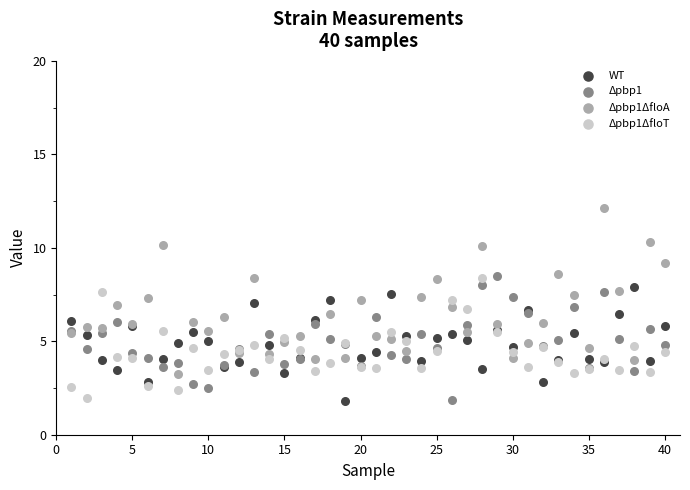

What is the X range (max minus min) for the scatter plot?

39.0